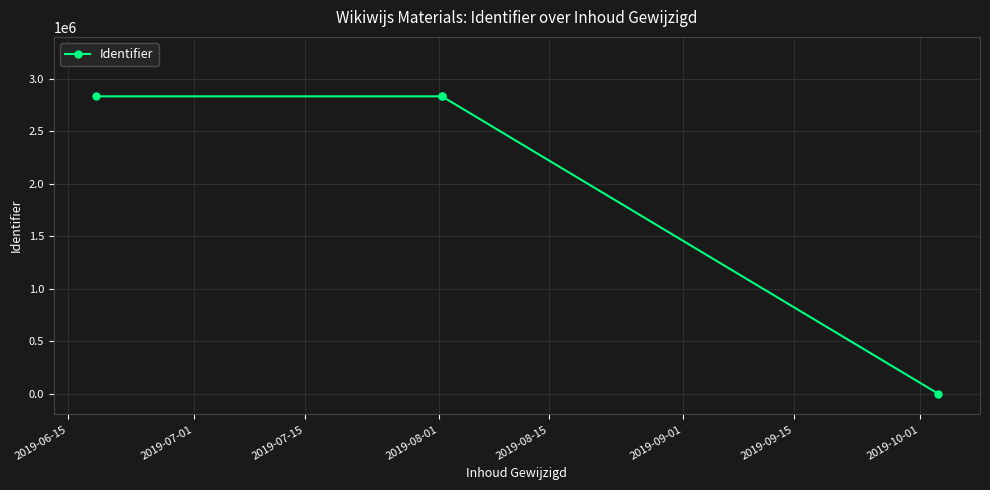

What is the greatest value displayed?

2833813